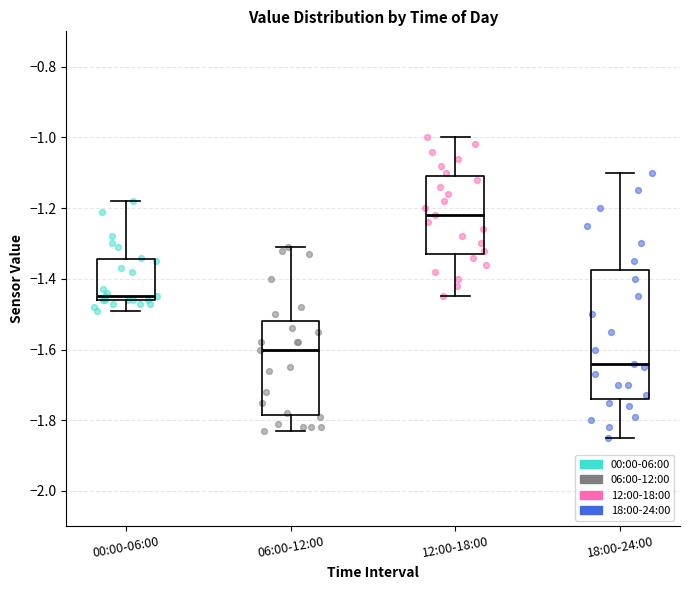

Reading left to right, transcribe this box plot: for each box, give where its median line is, the range the box spans, and where its two whiskers end, as read against the y-axis. The values are not printed on the chart, so give them approximately, as read against the axis.

00:00-06:00: median -1.44, box -1.46 to -1.34, whiskers -1.48 to -1.18
06:00-12:00: median -1.60, box -1.78 to -1.52, whiskers -1.82 to -1.30
12:00-18:00: median -1.22, box -1.32 to -1.10, whiskers -1.44 to -1.00
18:00-24:00: median -1.64, box -1.74 to -1.38, whiskers -1.84 to -1.10